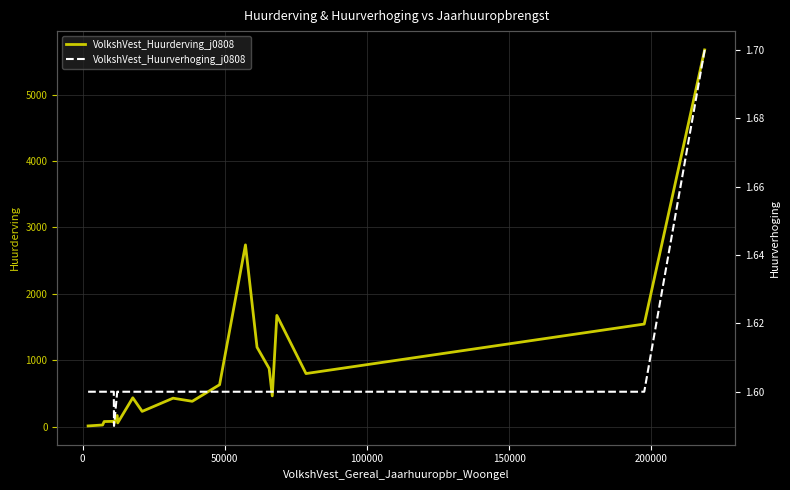

How many interior local valleys does the VolkshVest_Huurverhoging_j0808 series have?

1